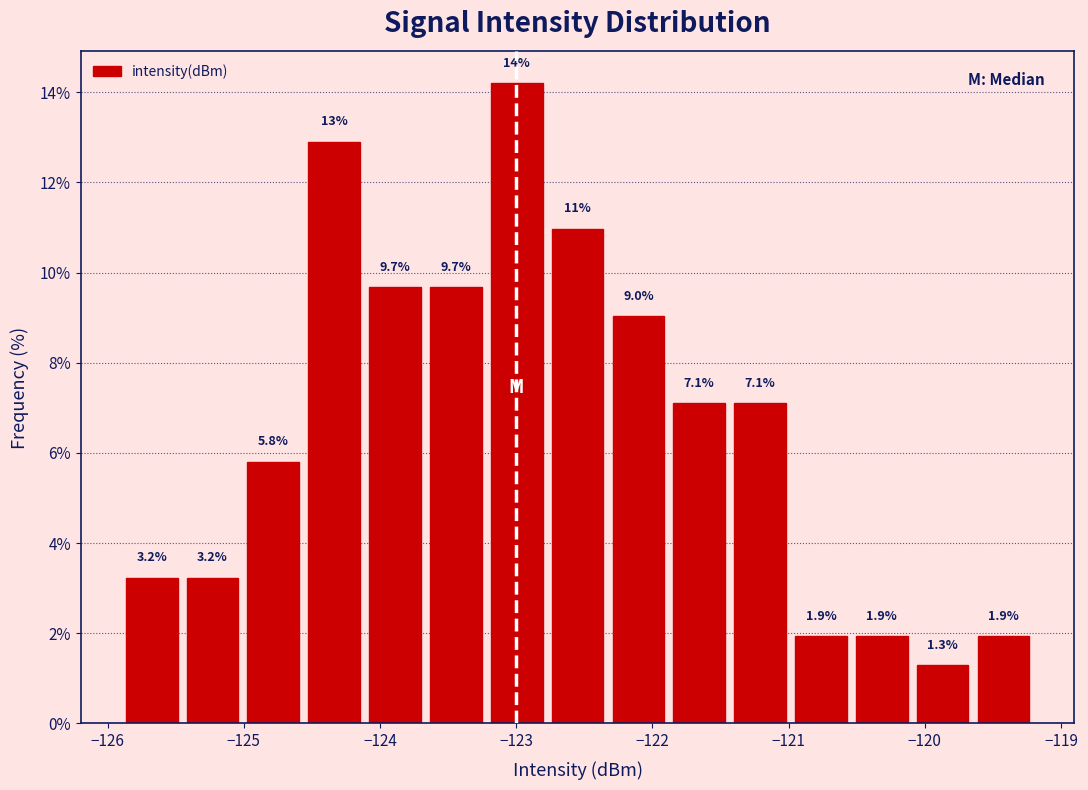

Which range on the x-axis has the tallest bar?

-123.2 to -122.8